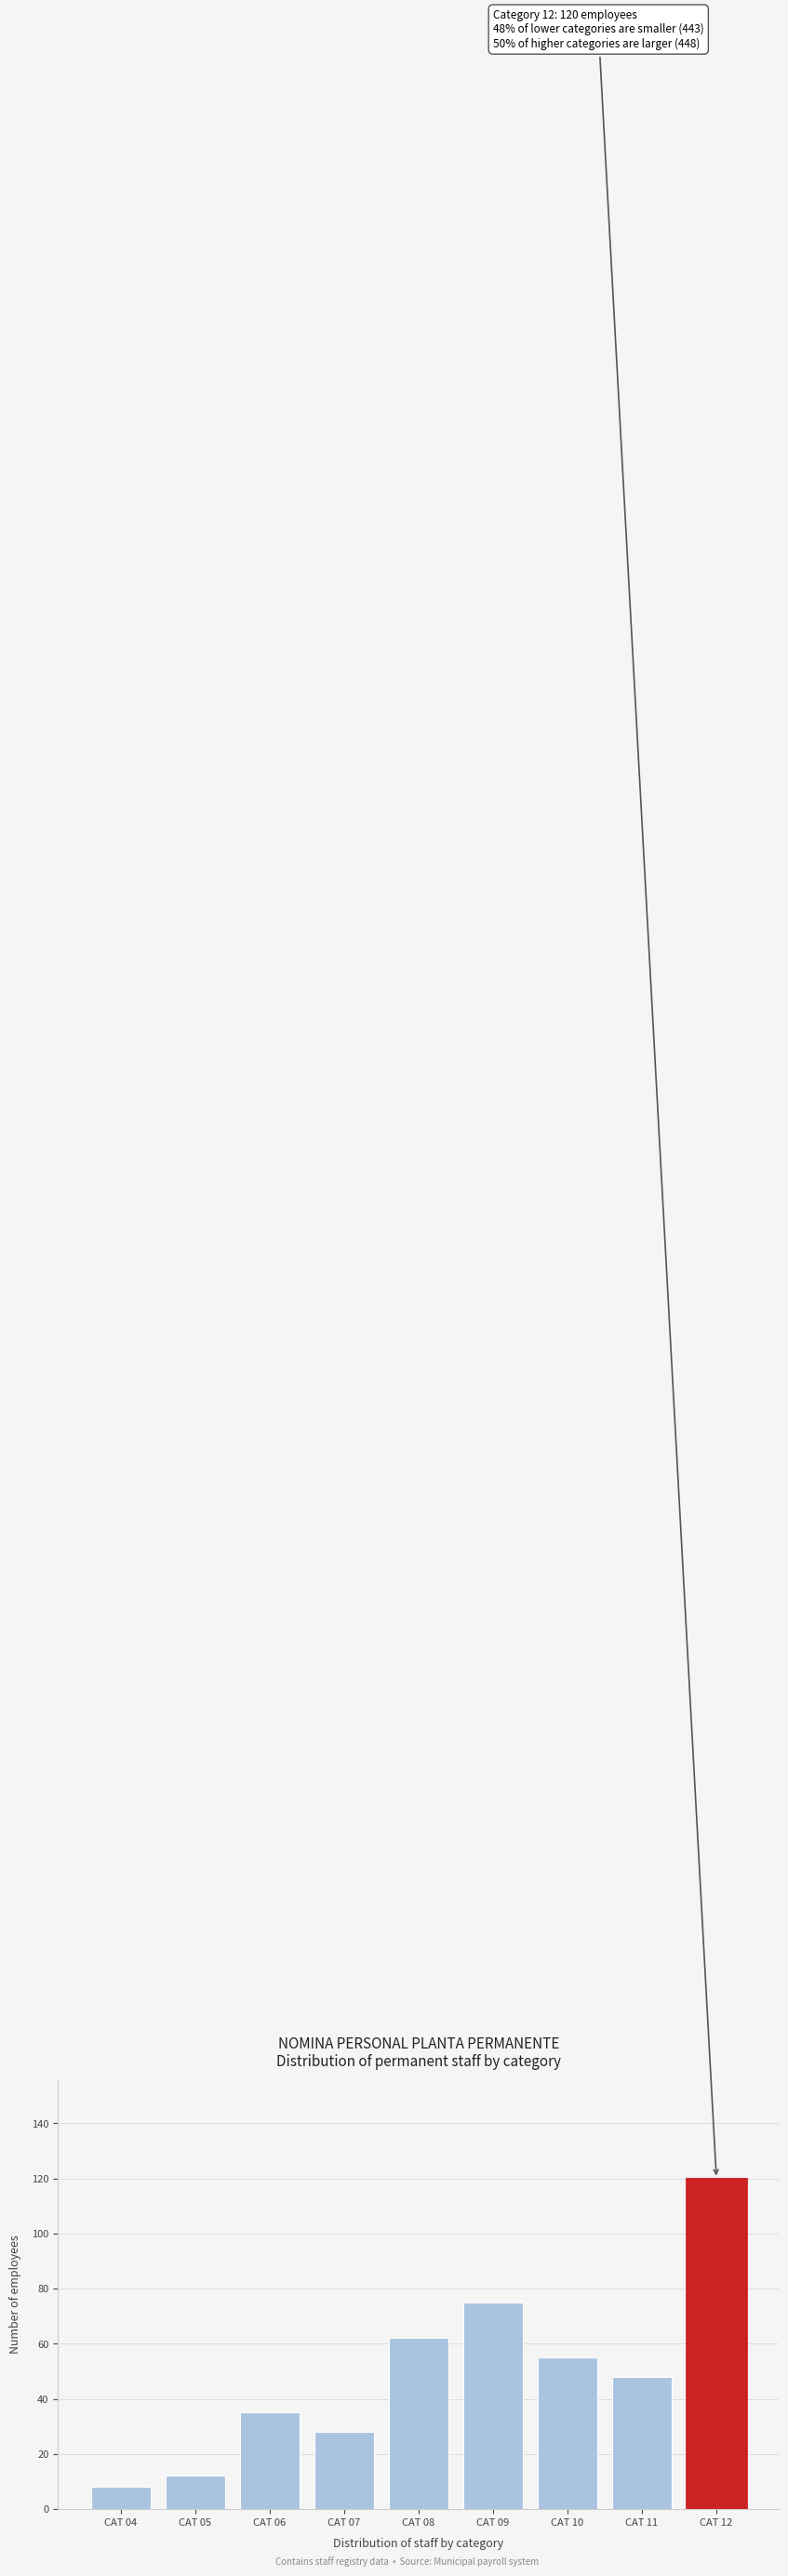

Reading right to left, list all the values displayed in this chart.

120	48	55	75	62	28	35	12	8